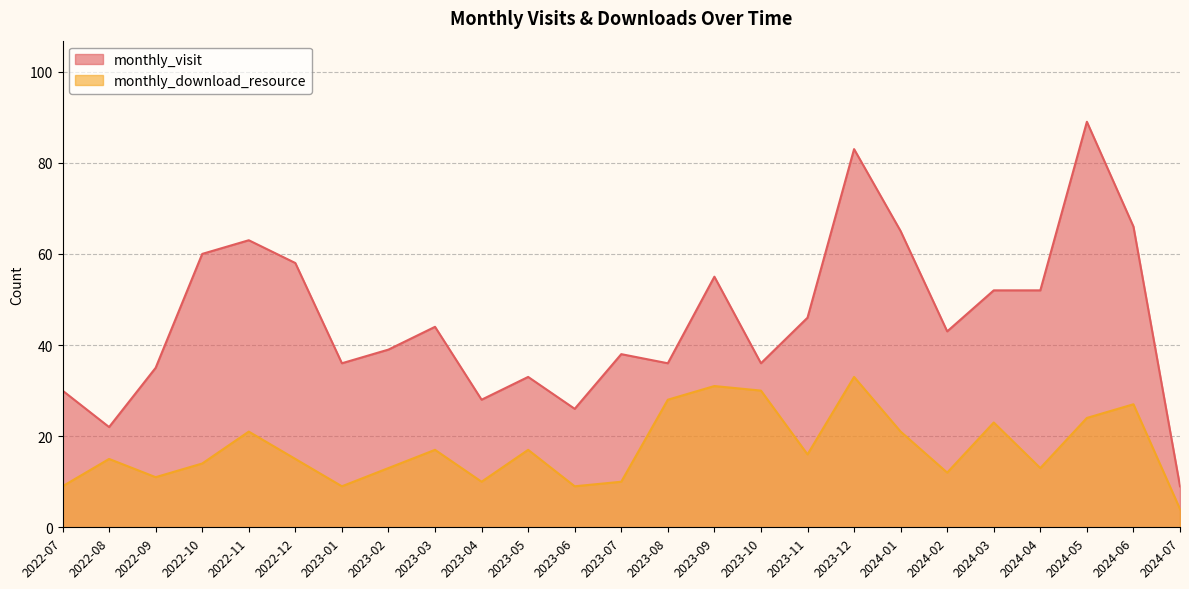

Which series has the widest spread of values?

monthly_visit